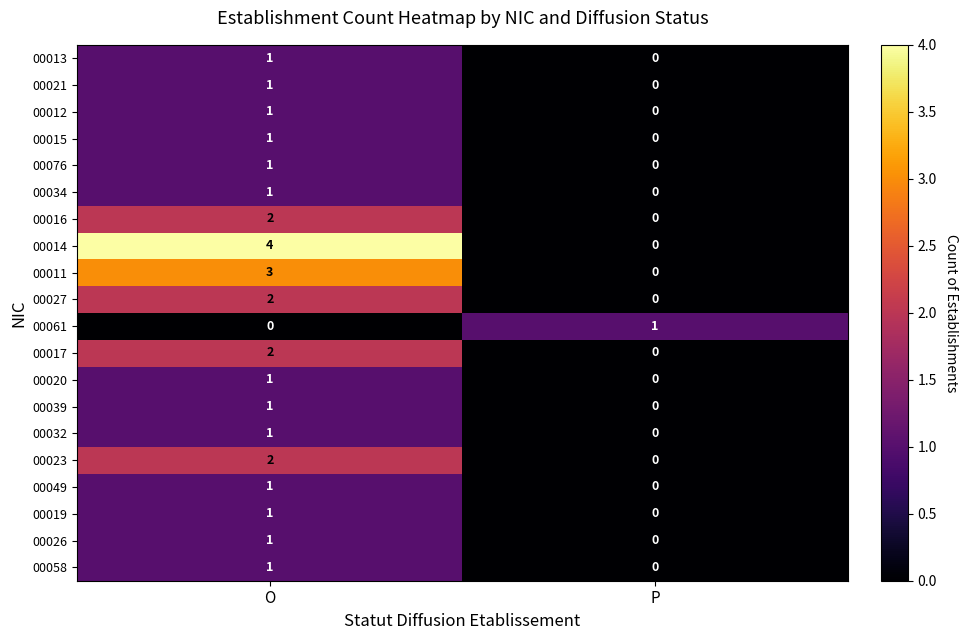

At which label is 00019 closest to 0?

P